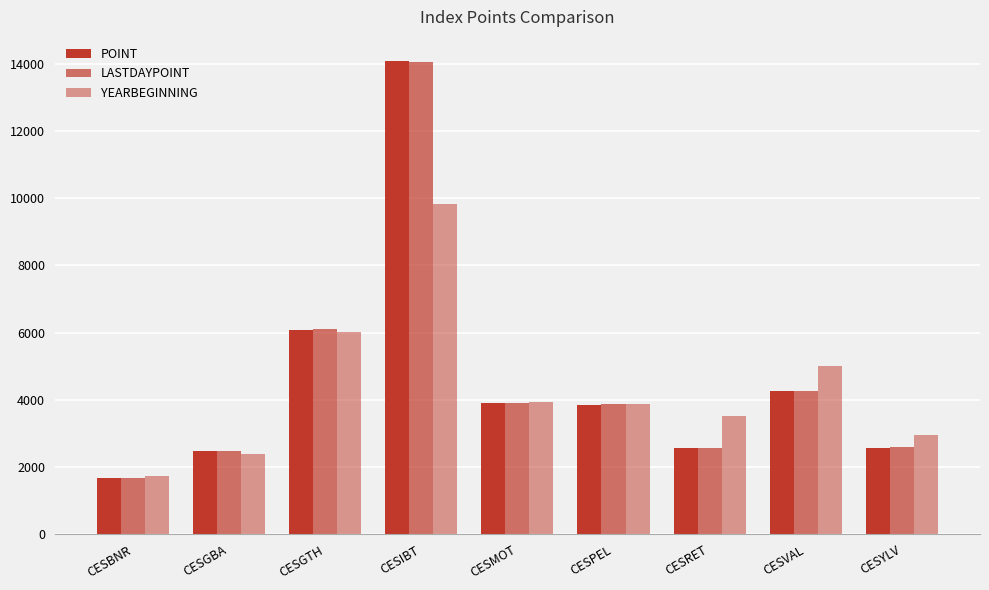

The value of POINT at CESYLV is 1680.1. True or false?

False